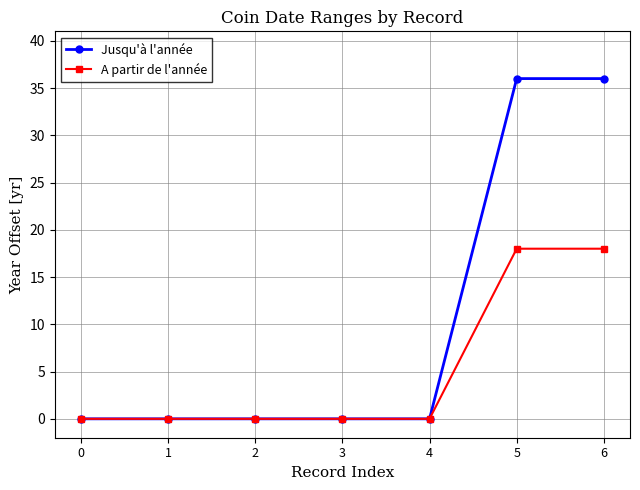

Reading left to right, what are all the values shown in this chart?

Jusqu'à l'année: 0=0	1=0	2=0	3=0	4=0	5=36	6=36
A partir de l'année: 0=0	1=0	2=0	3=0	4=0	5=18	6=18